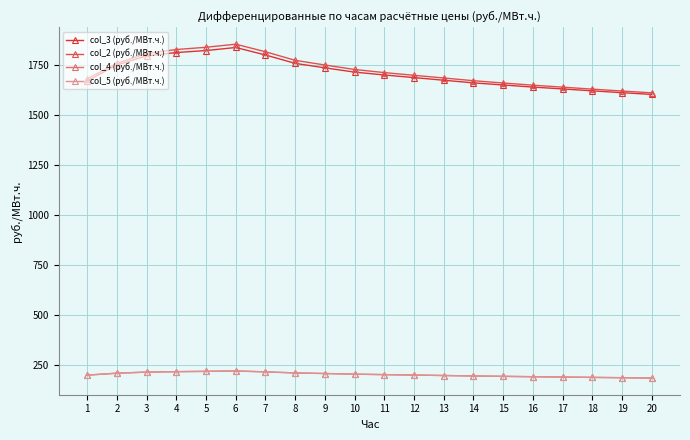

At which category does the chart reach its peak across all series?

6